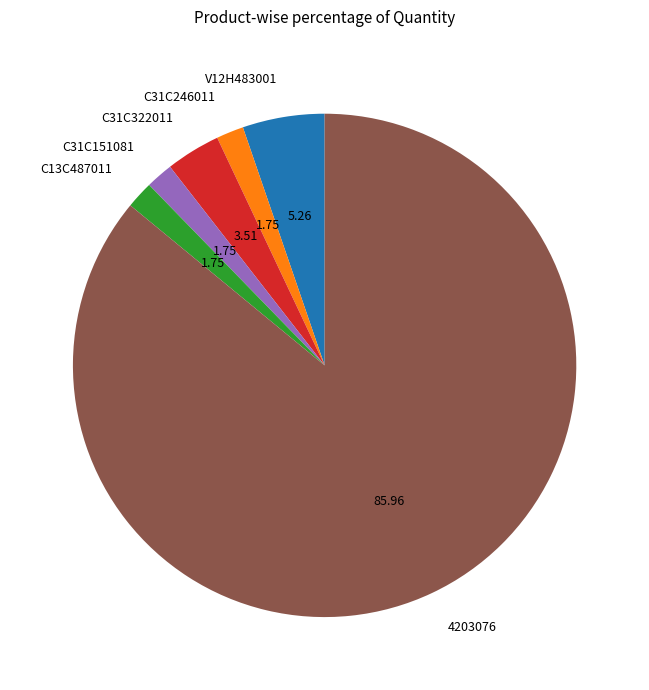

Combined, do C31C322011 and C31C246011 account for over 50%?

No